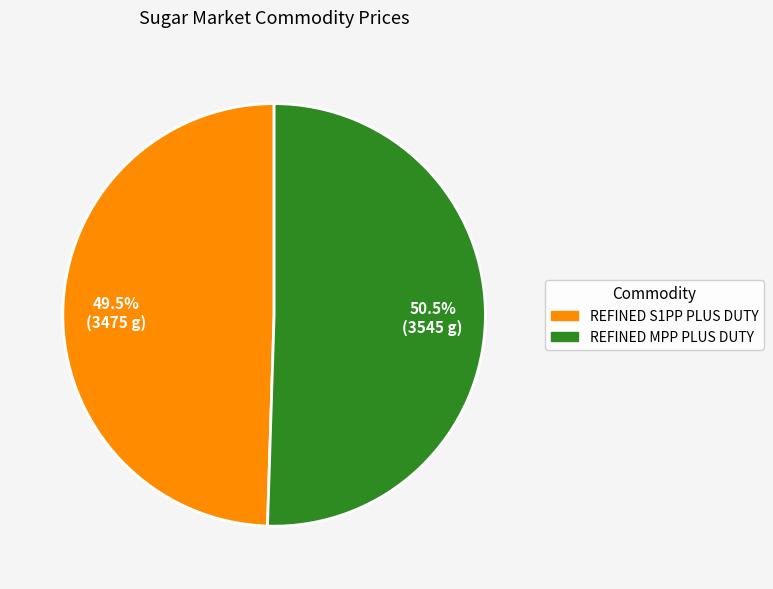

Count the number of slices in the pie.

2